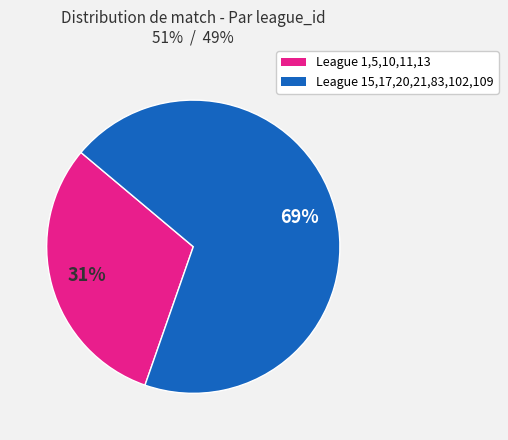

To the nearest percent, what is the average slice percentage?

50%